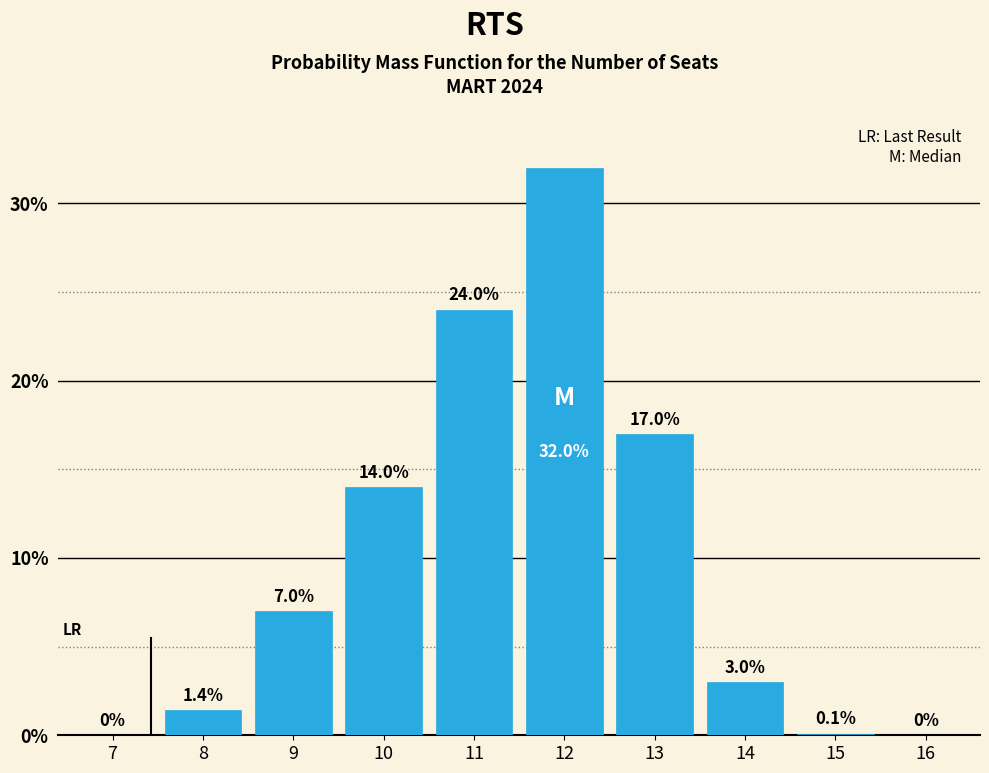

Reading left to right, transcribe all the data shown in this chart.

7=0.0	8=1.4	9=7.0	10=14.0	11=24.0	12=32.0	13=17.0	14=3.0	15=0.1	16=0.0